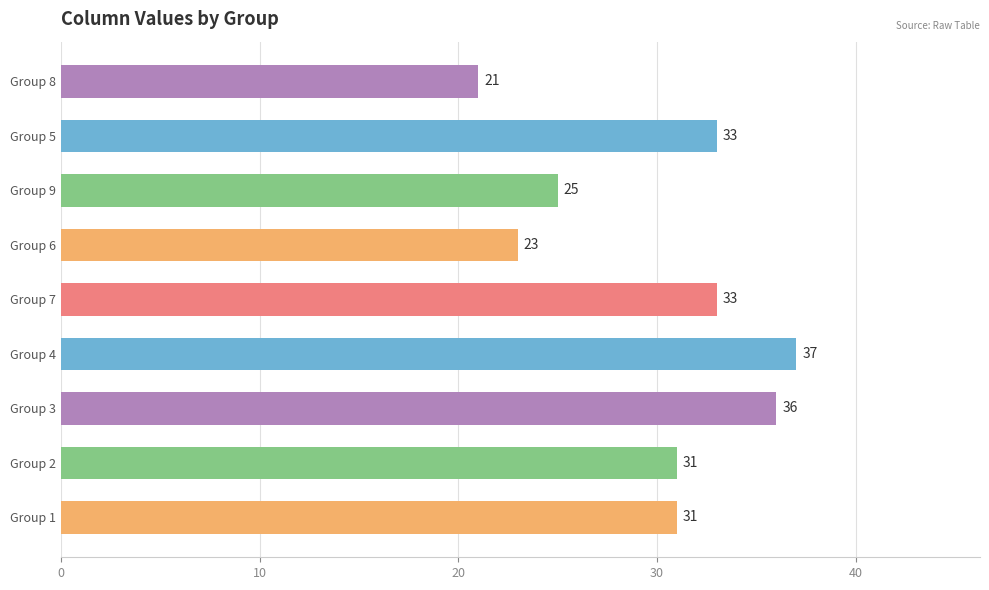

Are the bars horizontal?

Yes